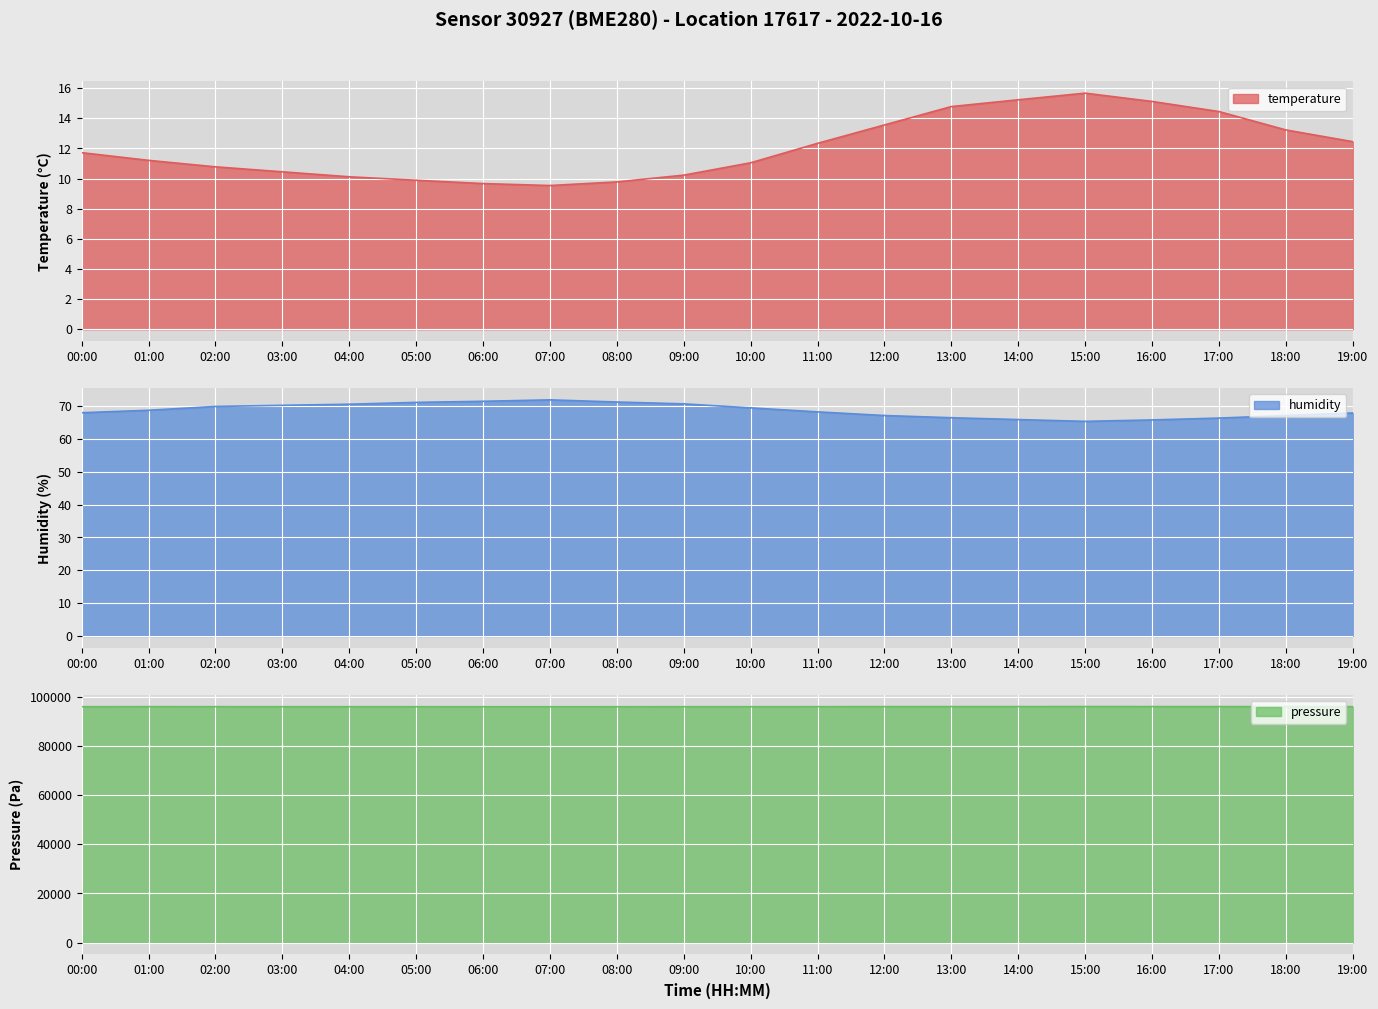

Between 10:00 and 11:00, which series saw the biggest shift?

temperature